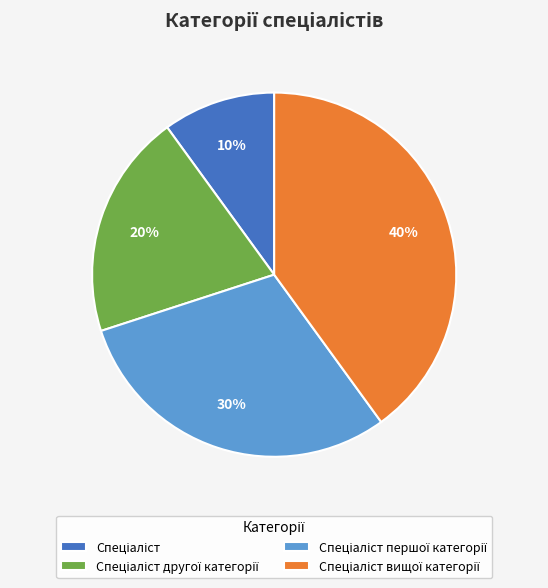

Is there any slice that represents more than half of the pie?

No